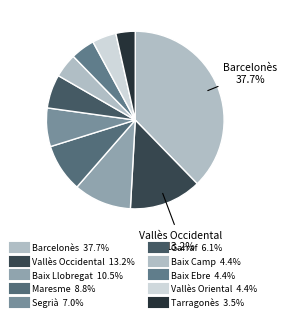

How many segments does this pie chart have?

10